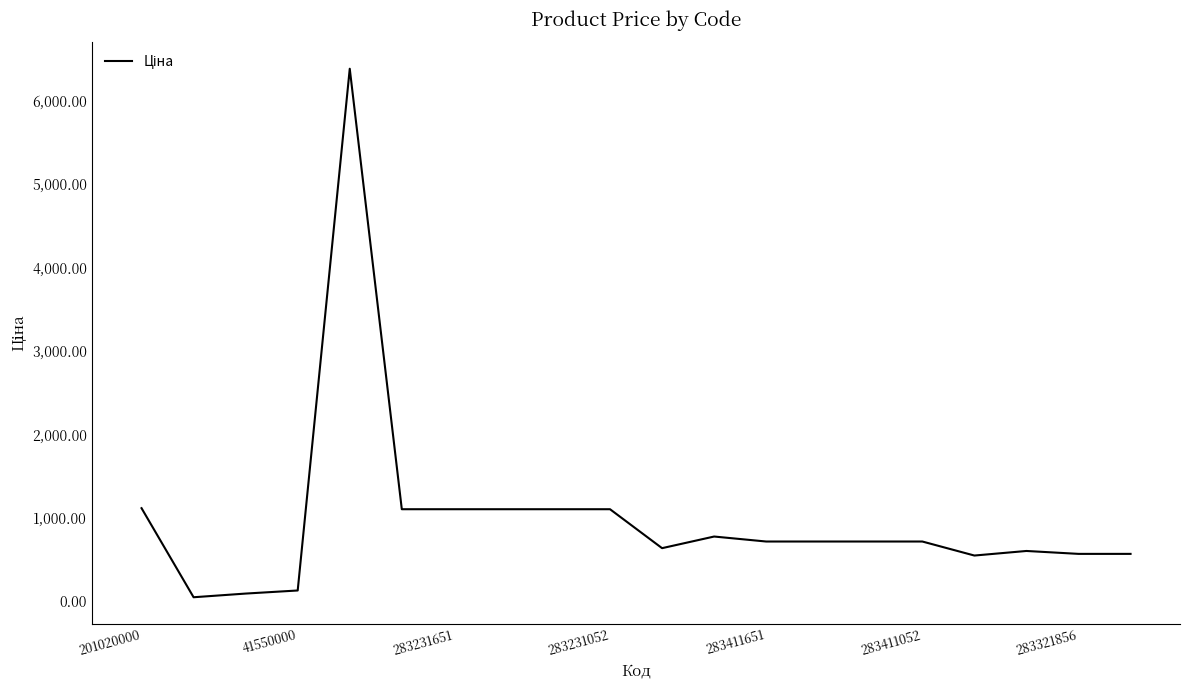

What is the maximum value shown in the chart?

6383.7